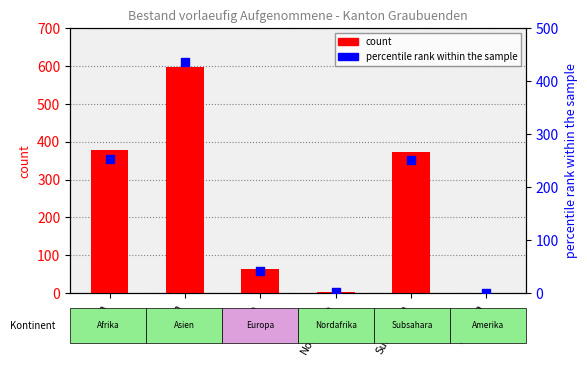

Which series has the widest spread of Y values?

count